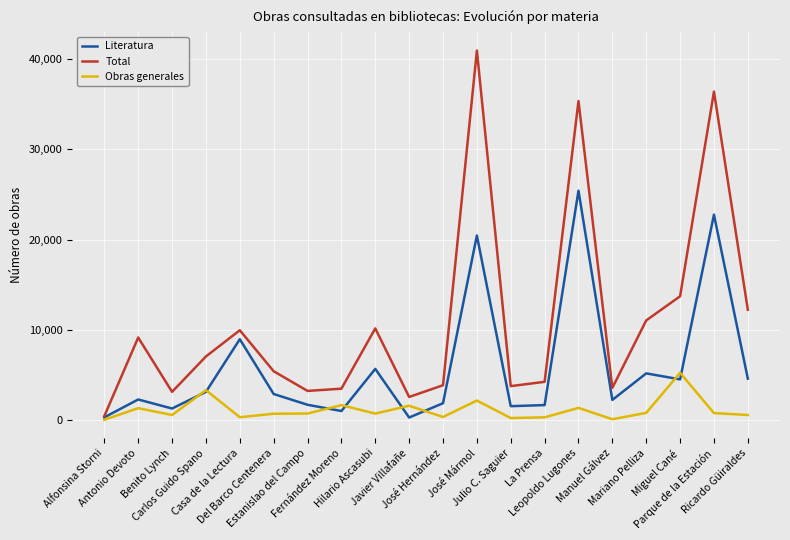

True or false: Obras generales and Total cross at least once.

False